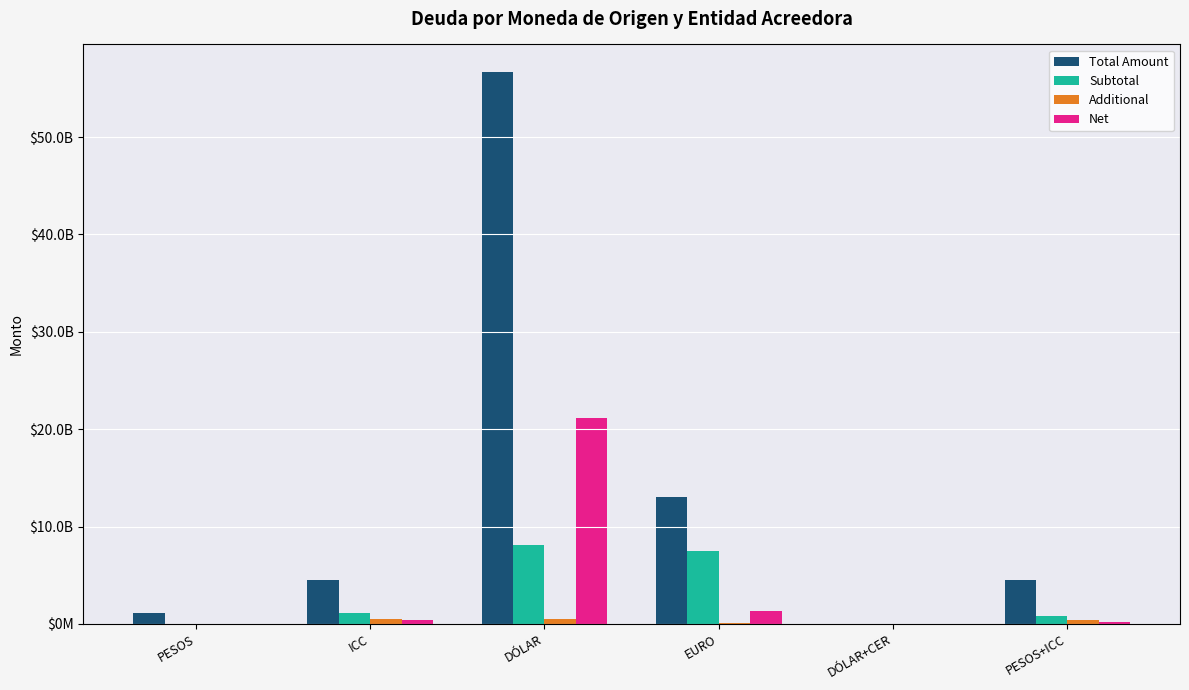

At how many categories does at least one series exceed 727149957?

5